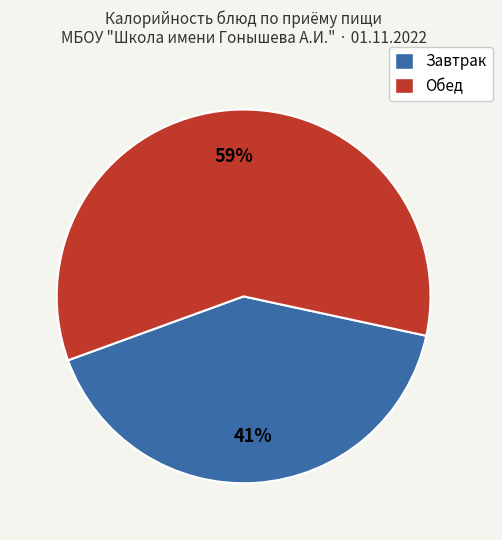

Count the number of slices in the pie.

2